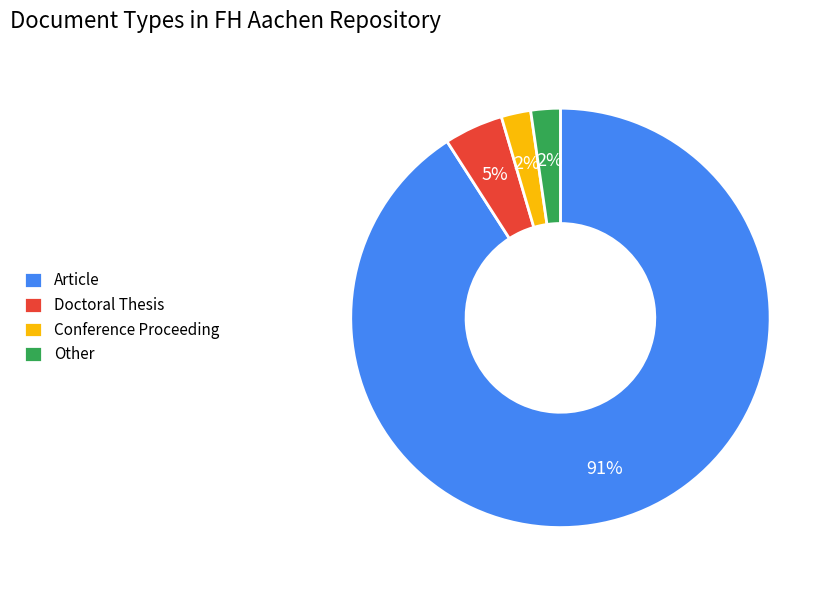

Is it true that Other is 2% of the pie?

True